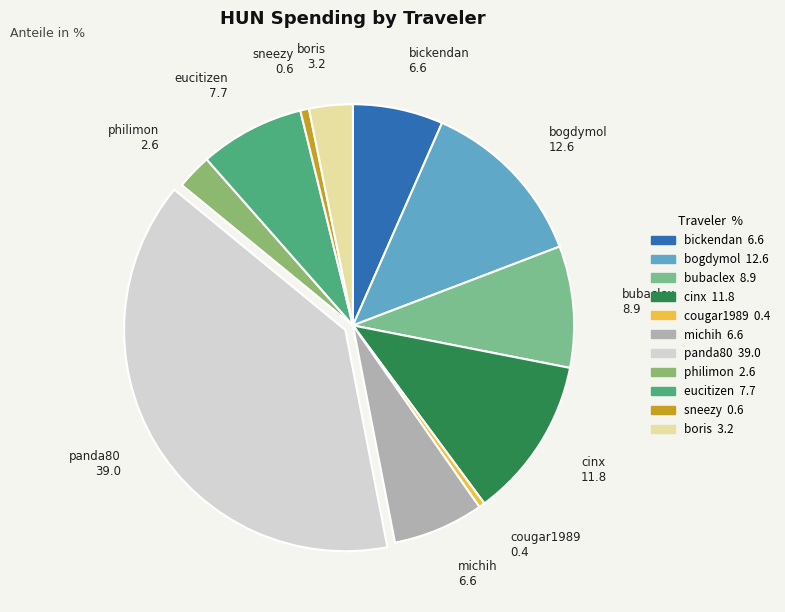

How many segments does this pie chart have?

11